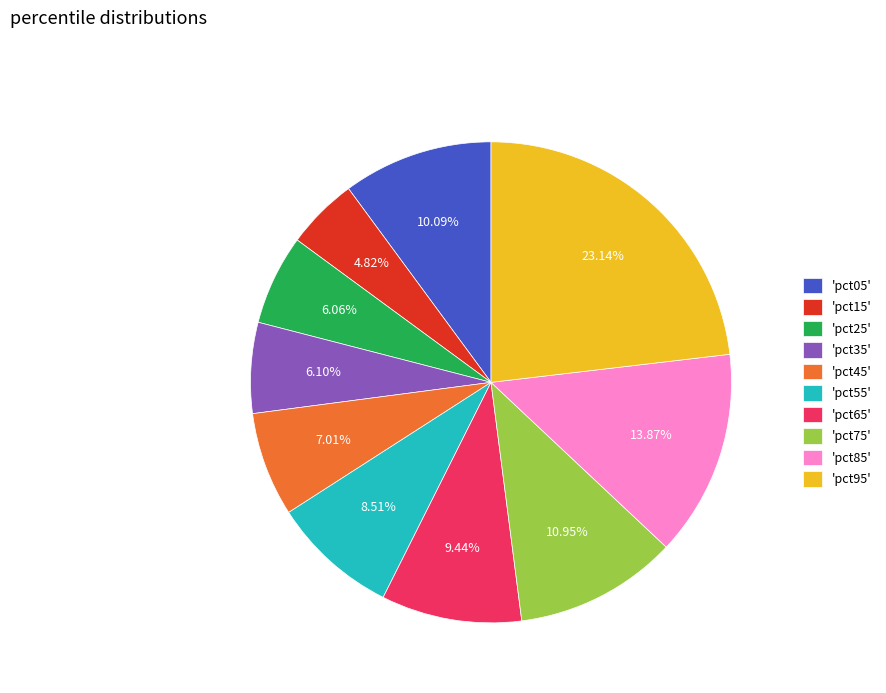

Which has a higher value, 'pct35' or 'pct15'?

'pct35'